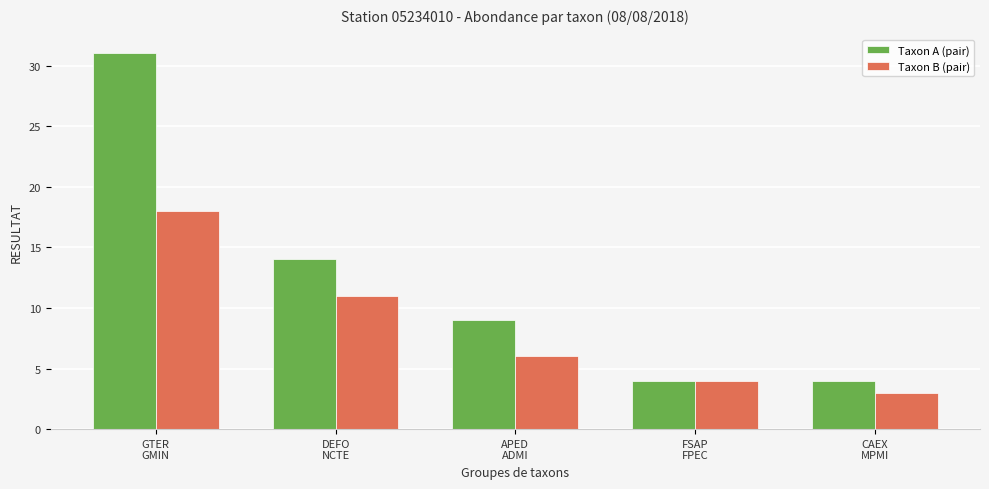

How many bars are there in total?

10